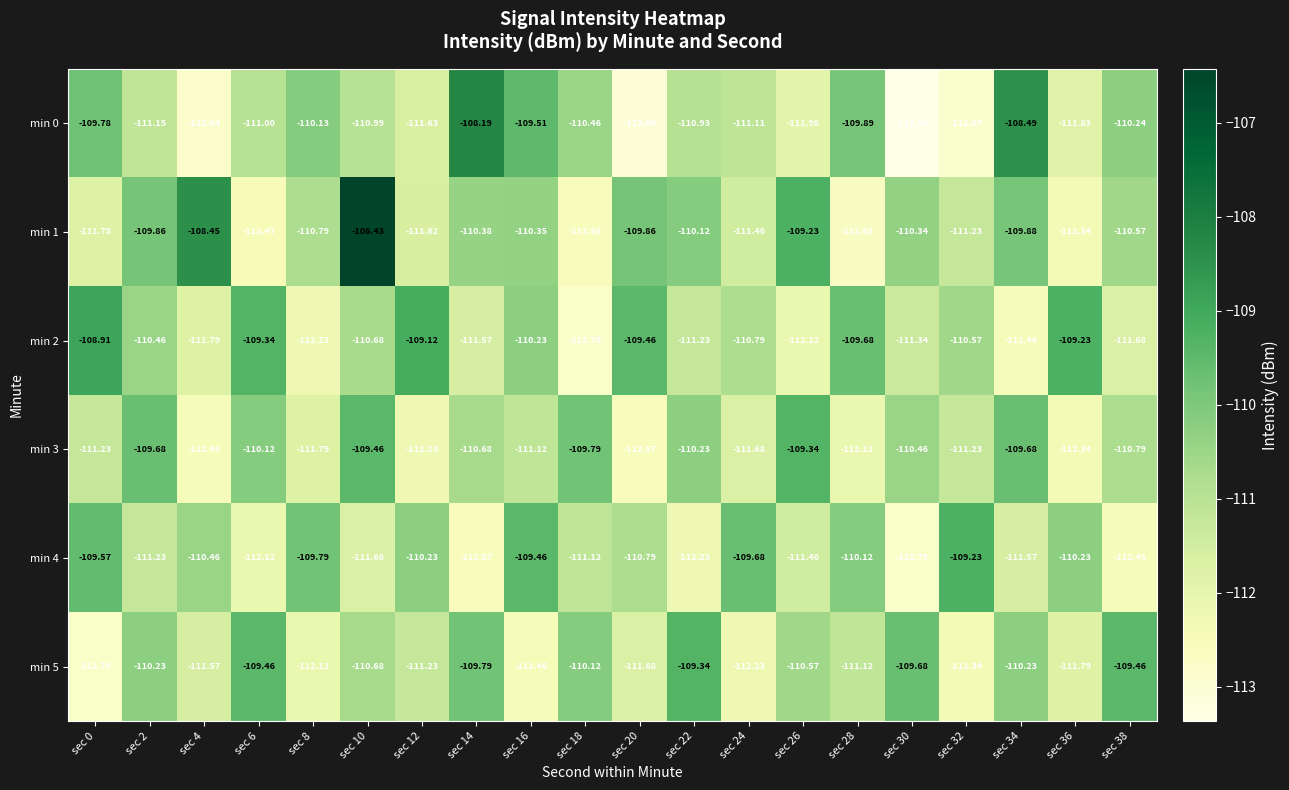

Between sec 10 and sec 14, which is larger?

sec 14